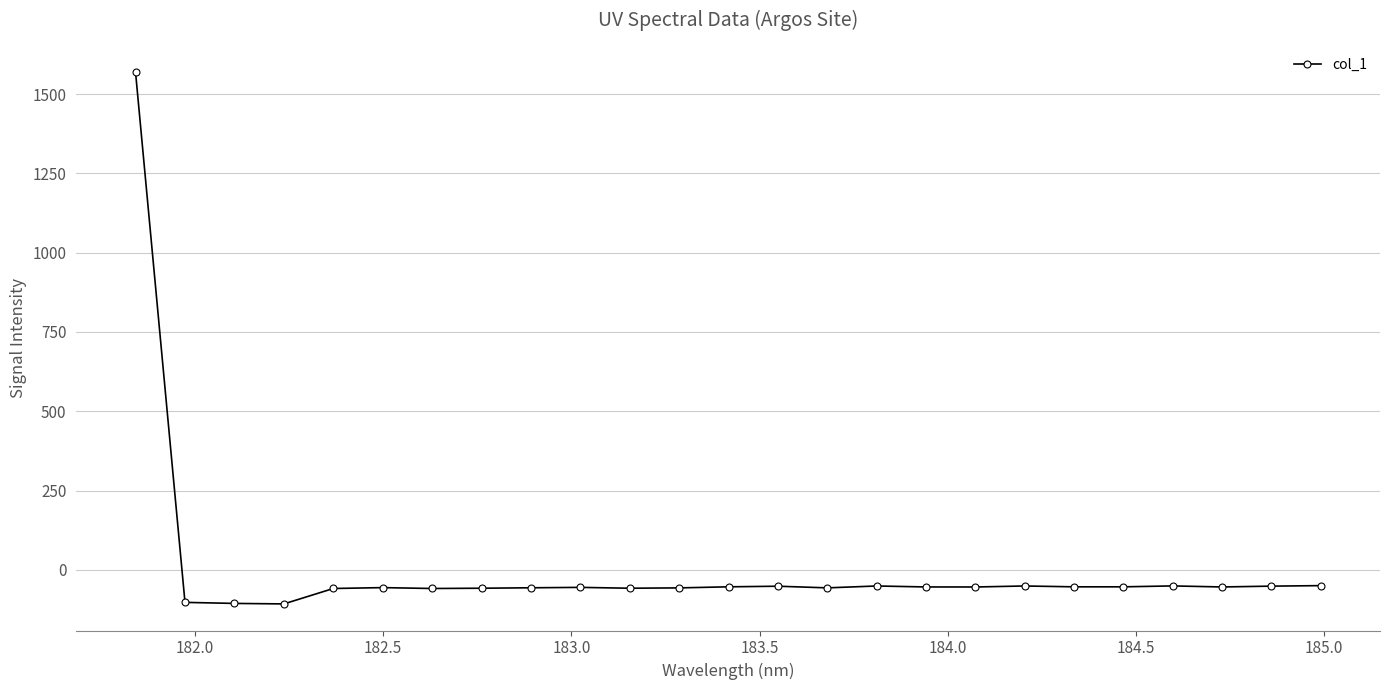

How many lines are shown in the chart?

1